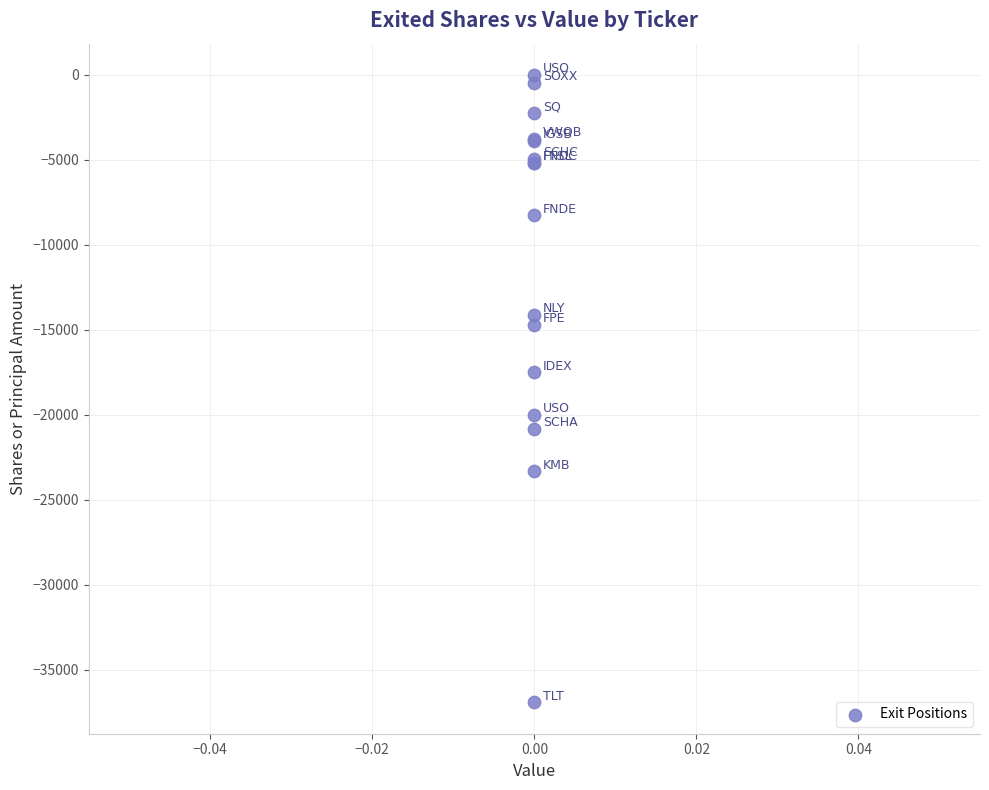

What Y value in the scatter plot is closest to -18465?

-17500